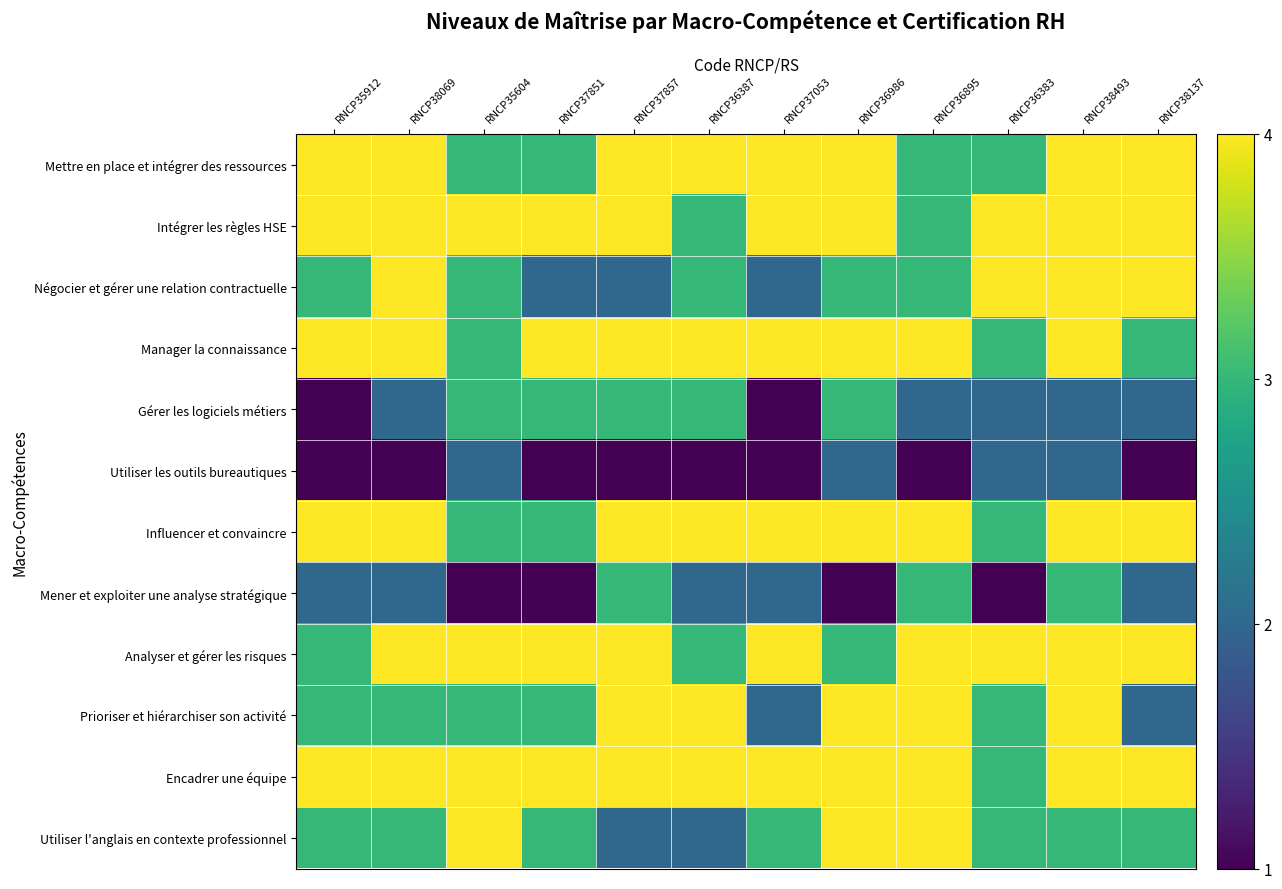

What is the total value across all series at RNCP37053?

35